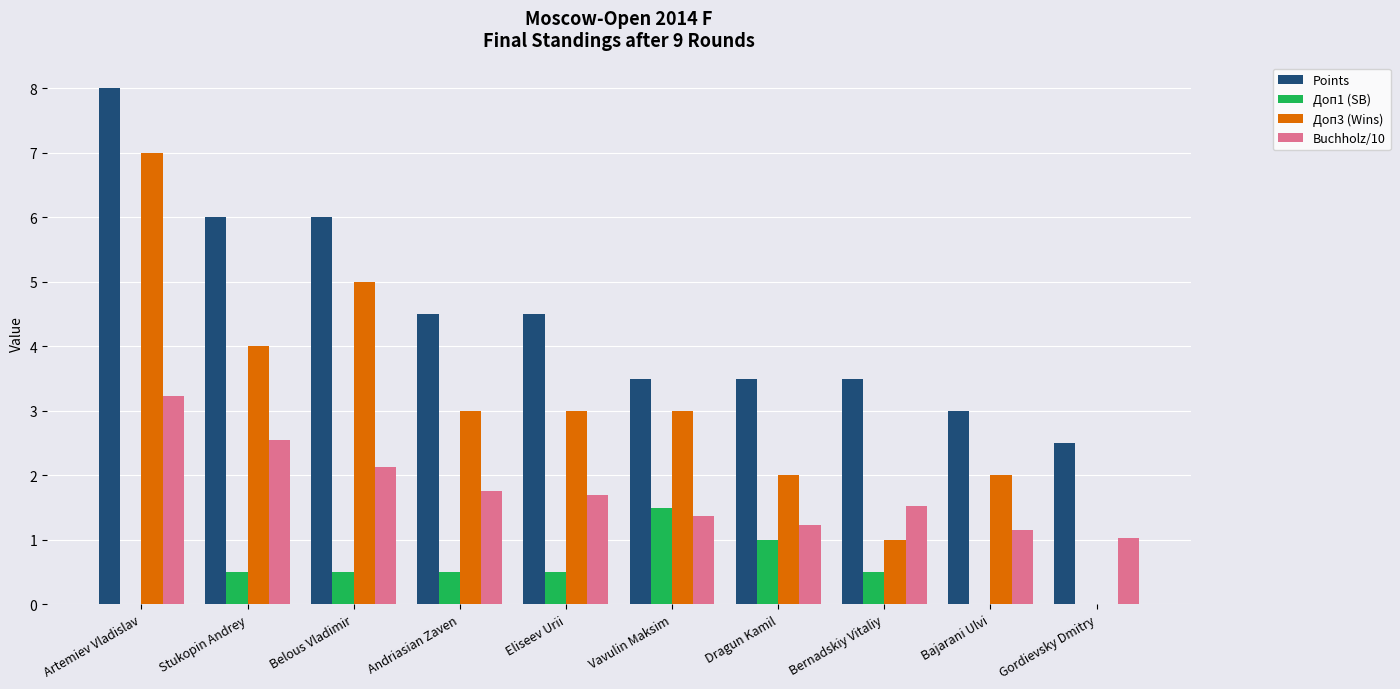

Which category has the highest value across all series?

Artemiev Vladislav